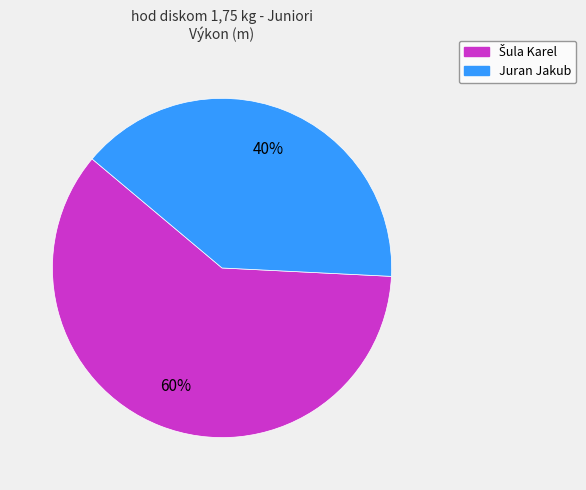

Which category has the smallest portion of the pie?

Juran Jakub